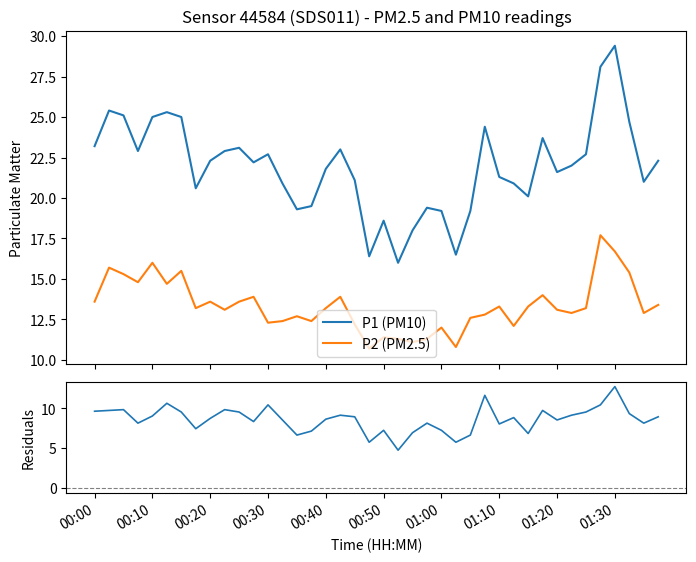

True or false: P2 (PM2.5) and Residuals (P1-P2) cross at least once.

False